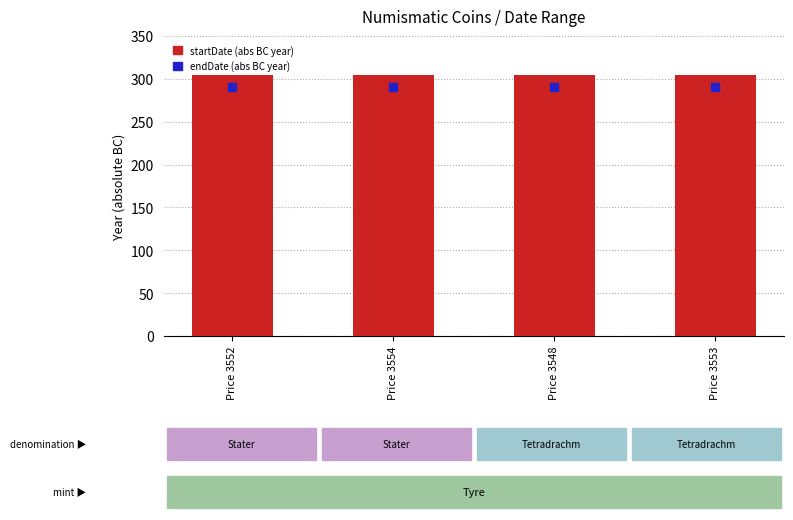

Which series contains the highest Y value?

startDate (absolute BC year)